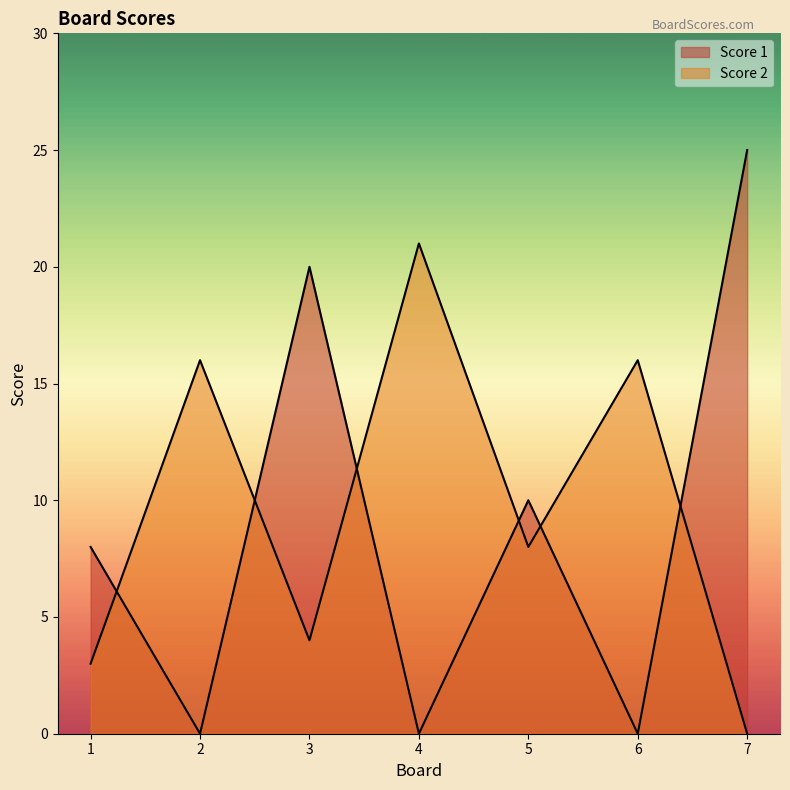

List the labels in order of Score 1 value, largest first.

7, 3, 5, 1, 2, 4, 6